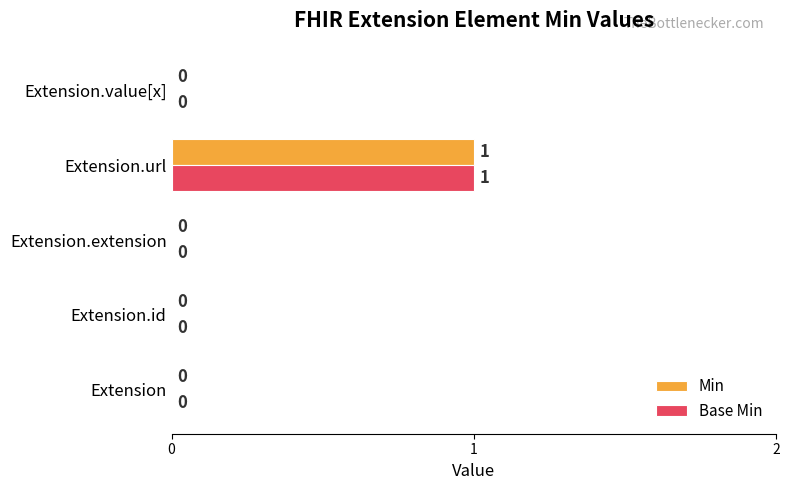

At which category does the chart reach its peak across all series?

Extension.url